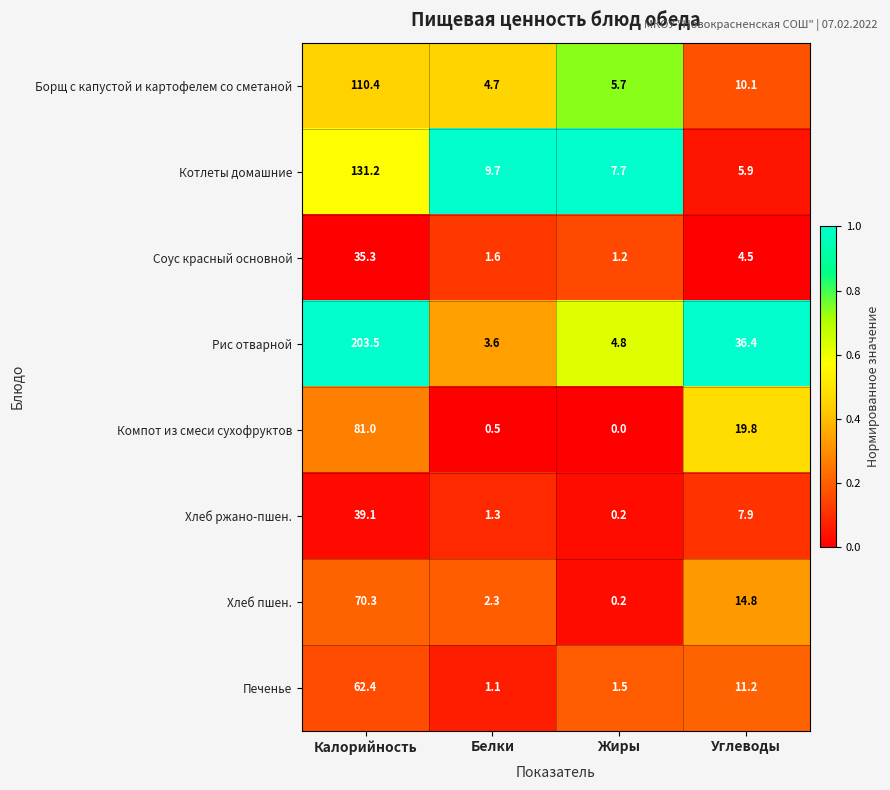

What is the difference between the highest and lowest values at Белки?

9.2